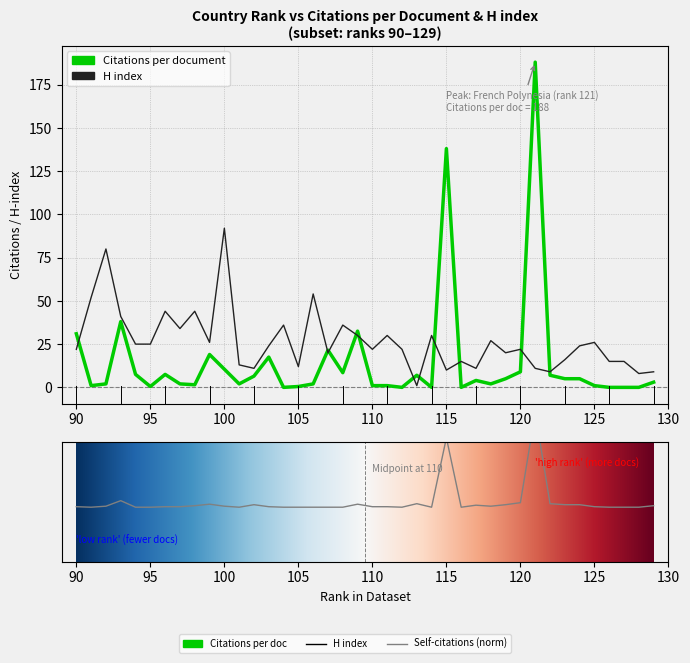

True or false: H index and Citations per document cross at least once.

True